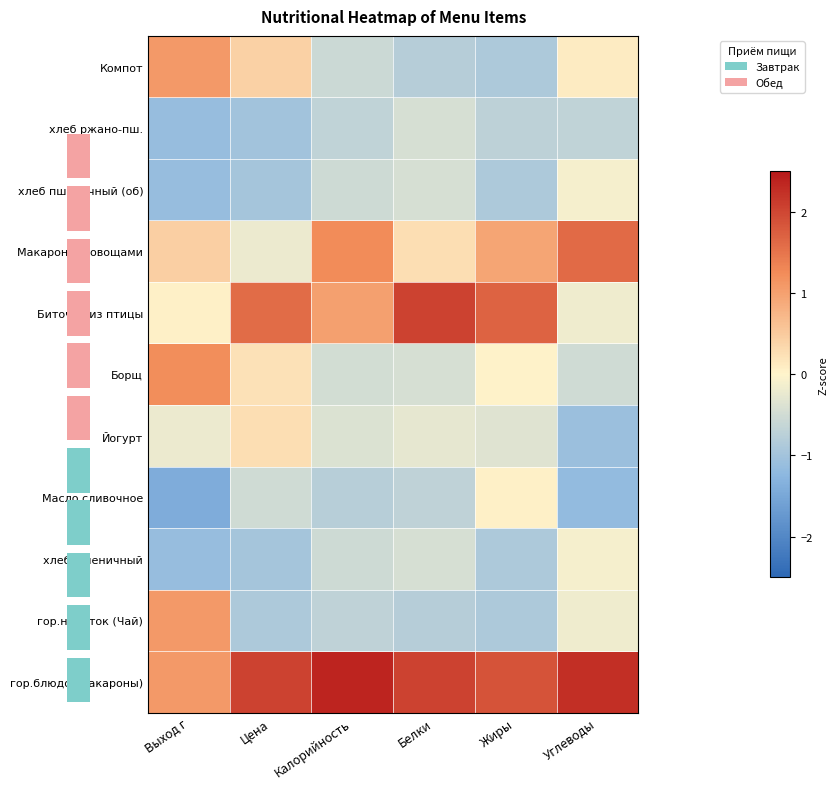

At which label is гор.блюдо (Макароны) closest to 1?

Выход г